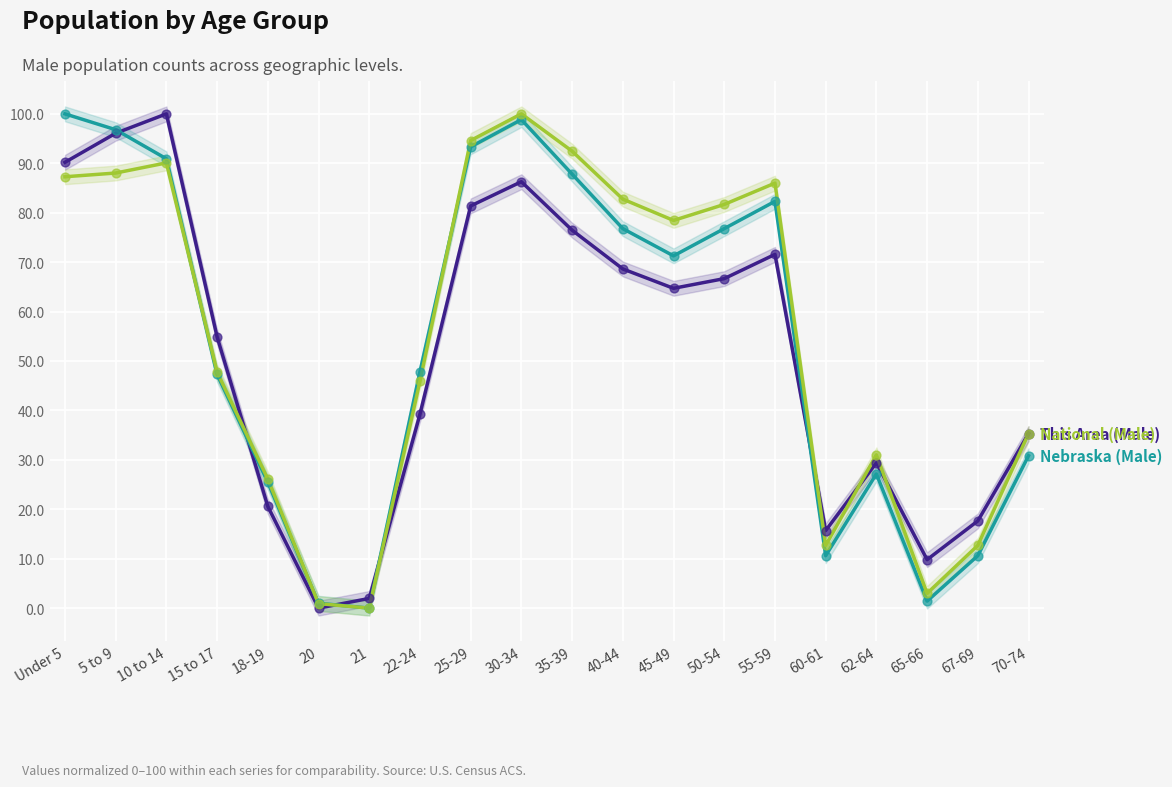

At how many categories does at least one series exceed 90?

6